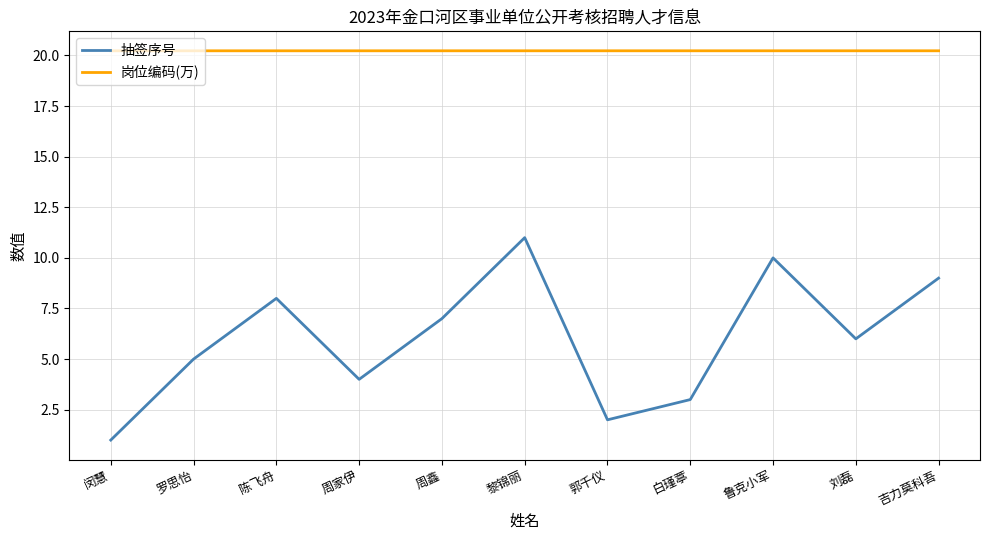

List the labels in order of 抽签序号 value, largest first.

黎锦丽, 鲁克小军, 吉力莫科吾, 陈飞舟, 周鑫, 刘磊, 罗思怡, 周家伊, 白瑾葶, 郭千仪, 闵慧